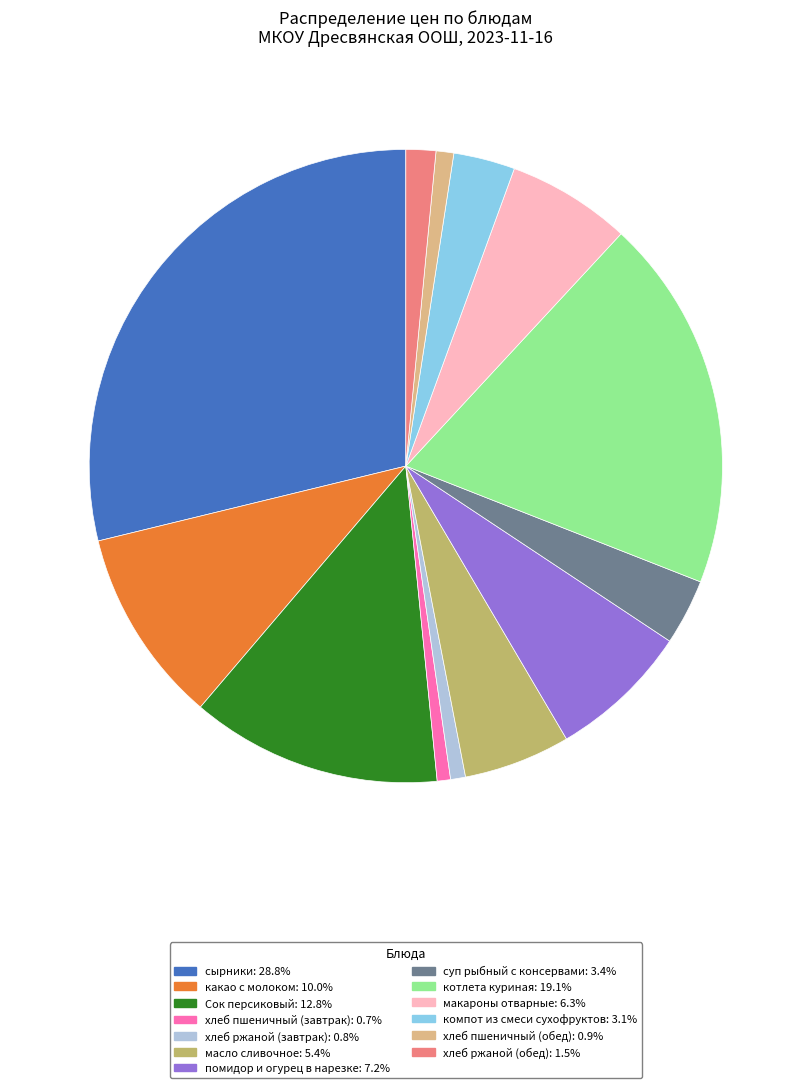

What is the largest slice in the pie chart?

сырники